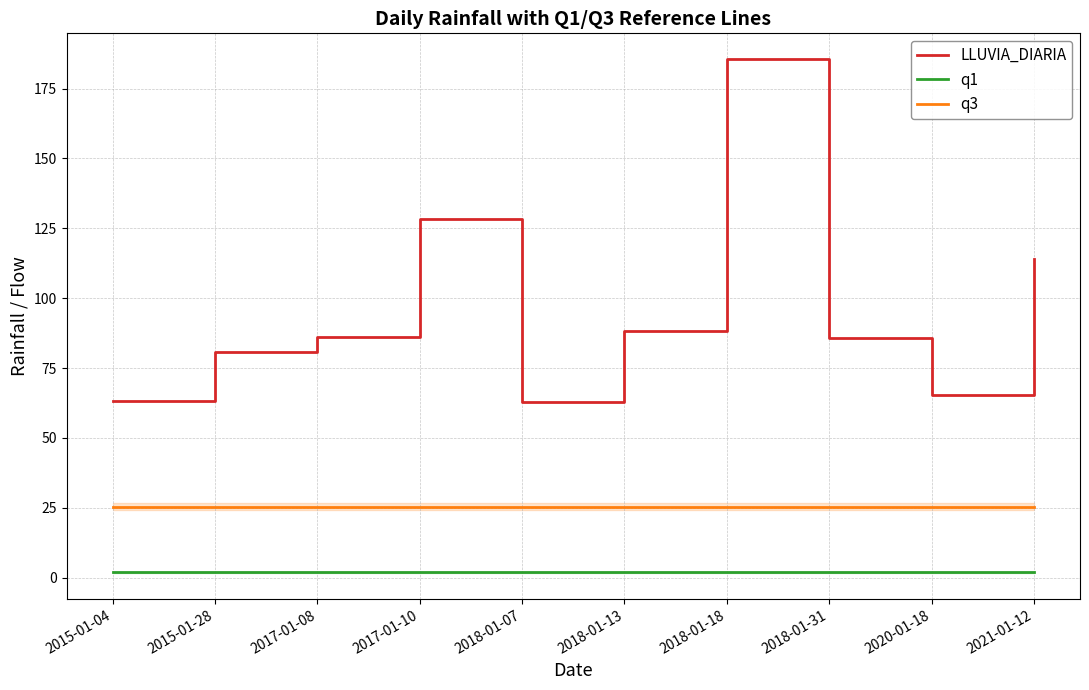

At which label is LLUVIA_DIARIA closest to 124?

2017-01-10